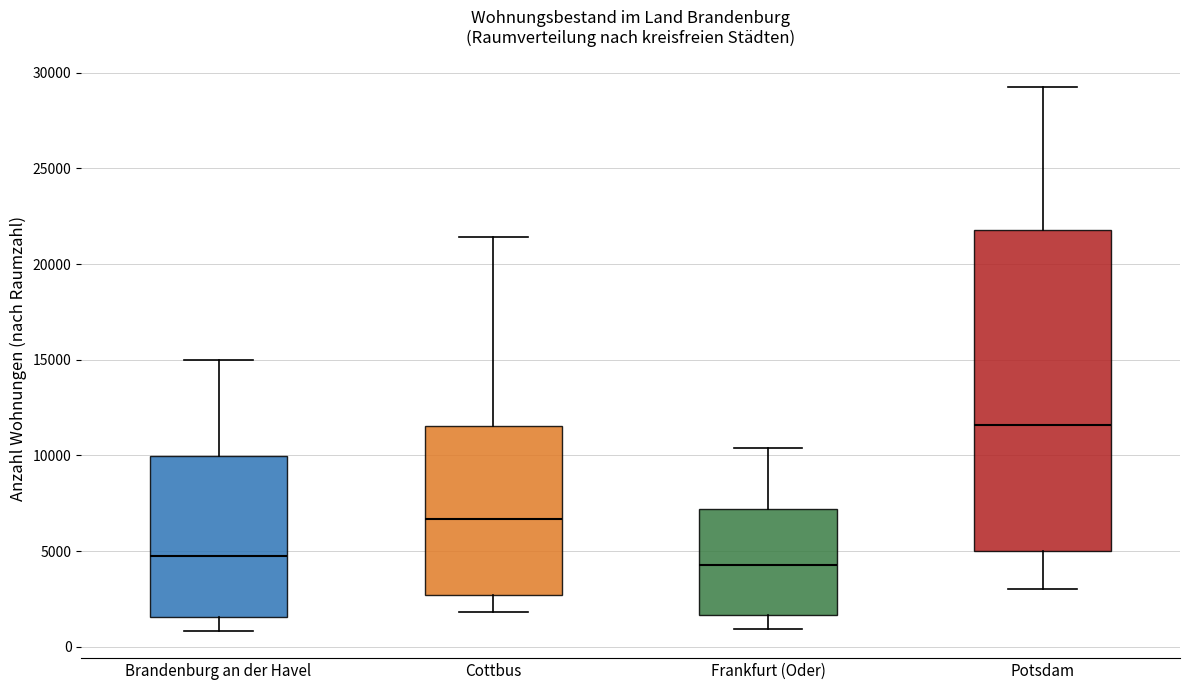

Where does the lower whisker of the box for Brandenburg an der Havel end on the y-axis? The values are not printed on the chart, so give them approximately, as read against the axis.

1000